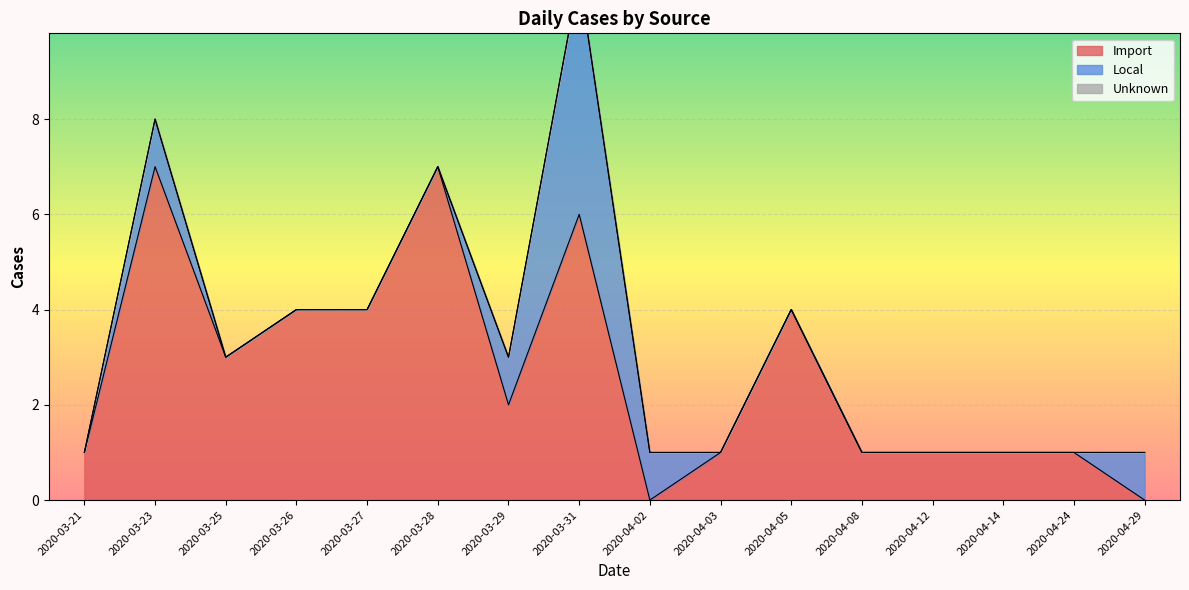

After their last crossing, which series has the higher values: Local or Import?

Local